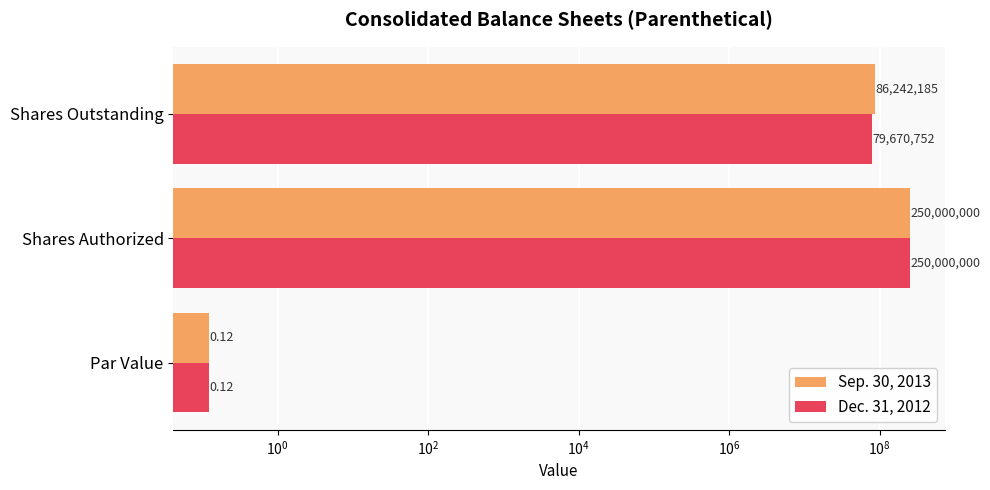

Reading right to left, list all the values displayed in this chart.

Sep. 30, 2013: 86242185.0	250000000.0	0.1
Dec. 31, 2012: 79670752.0	250000000.0	0.1